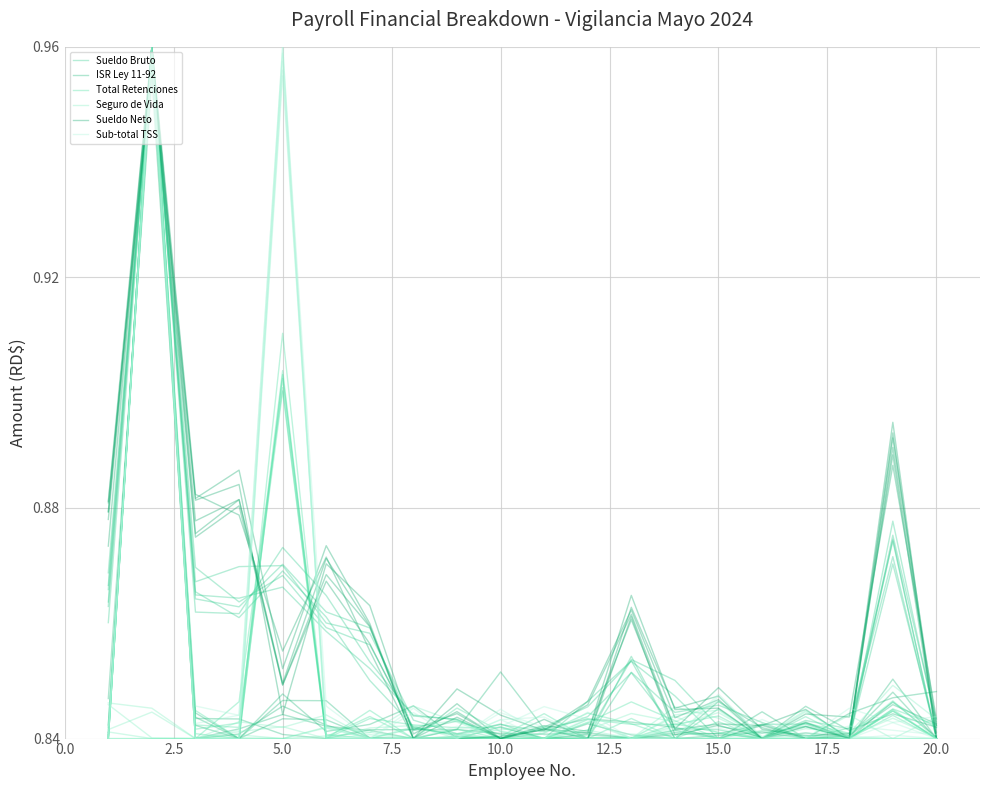

What is the maximum value shown in the chart?

1.0